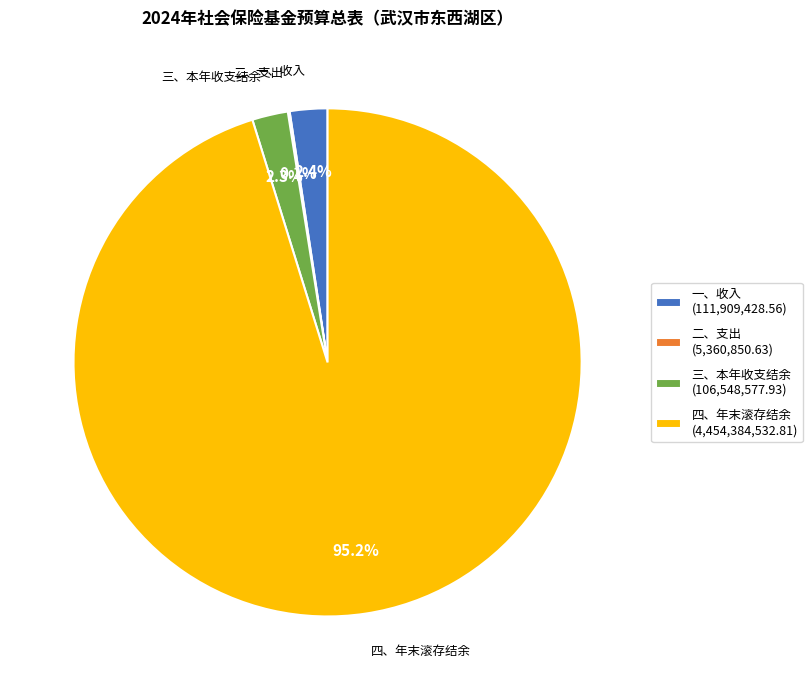

What percentage do 四、年末滚存结余 and 一、收入 together represent?

97.6%